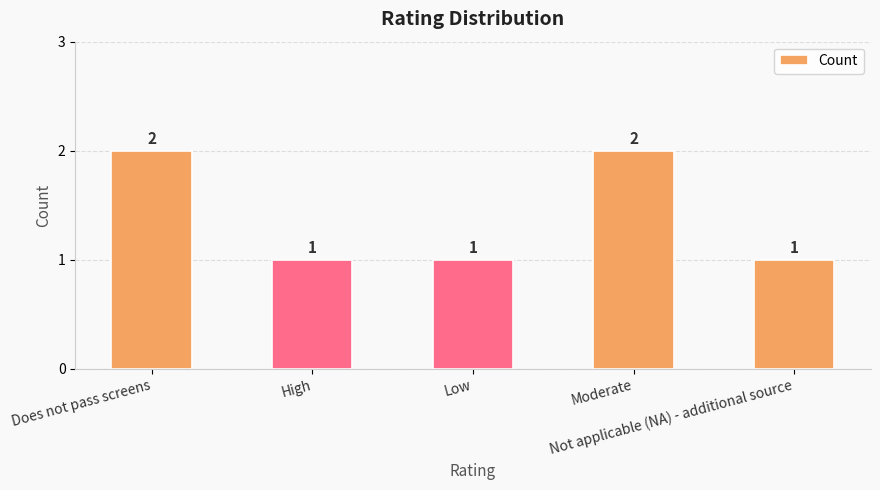

What is the value of the 3rd bar from the left?

1